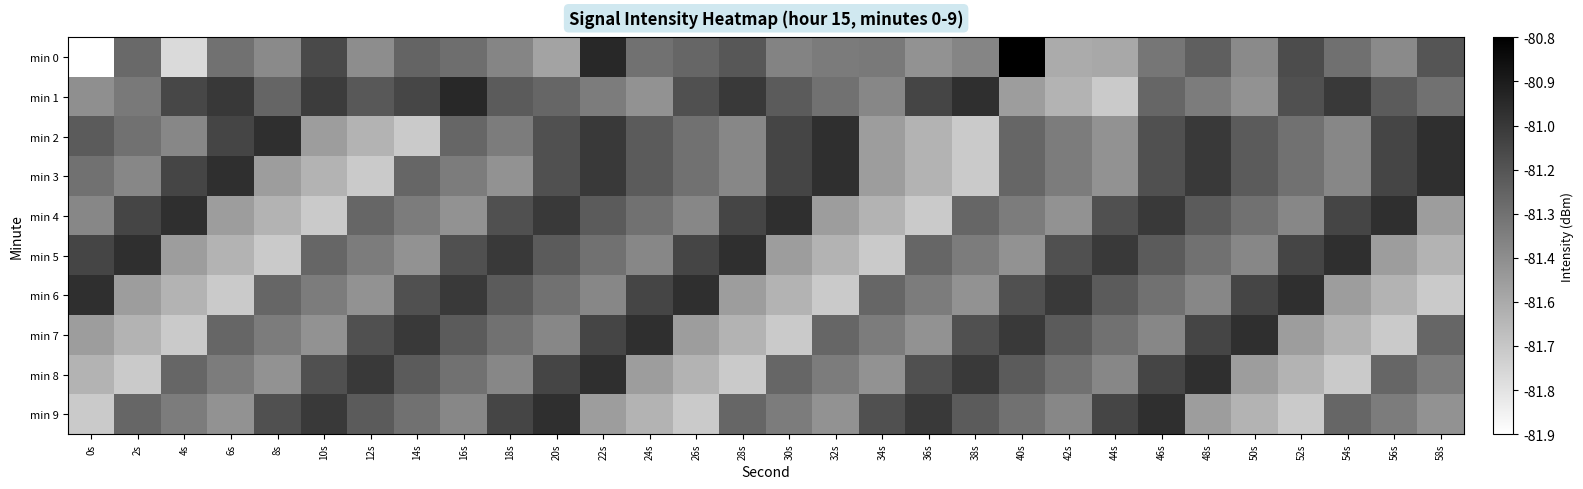

At which category does the chart reach its peak across all series?

40s